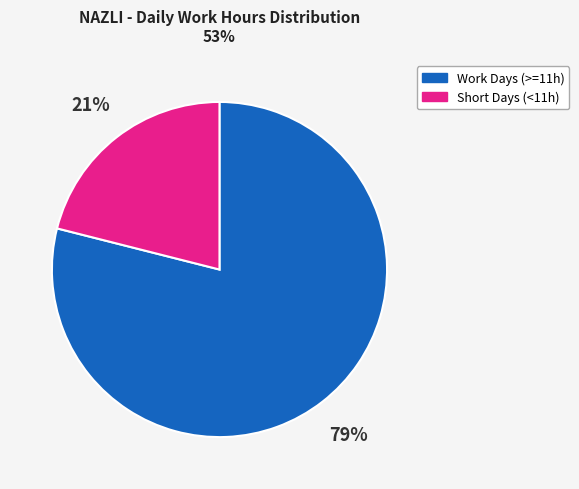

Which slice is the smallest?

Short Days (<11h)